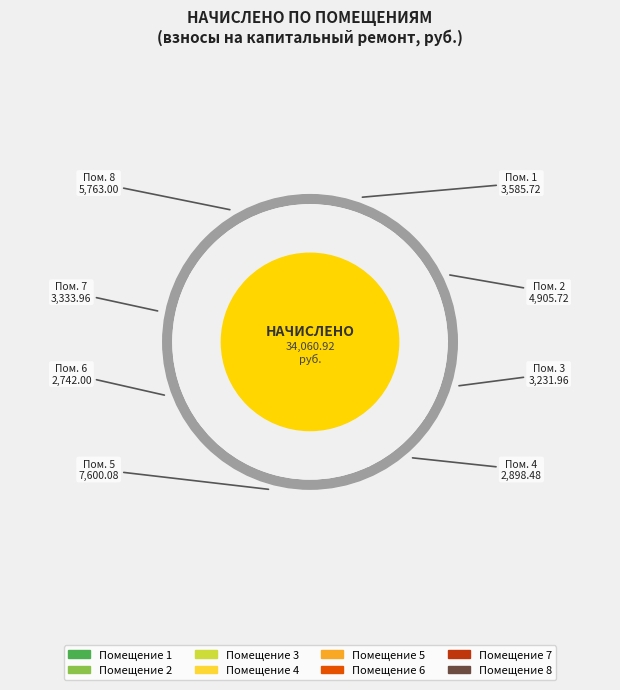

Is there any slice that represents more than half of the pie?

No